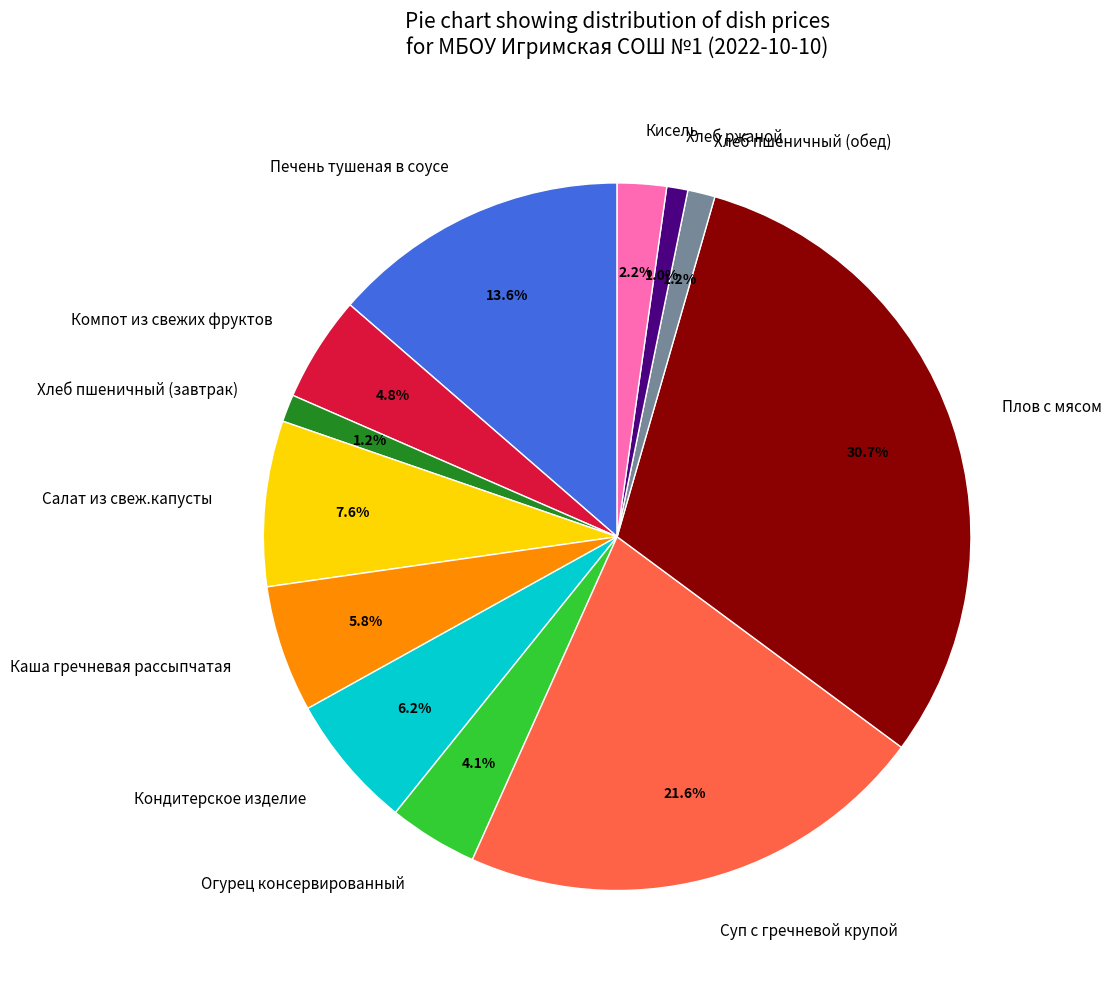

Count the number of slices in the pie.

12